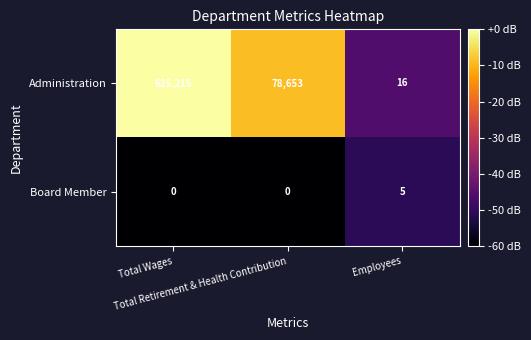

Count the Board Member values in the range 0 to 5.

3